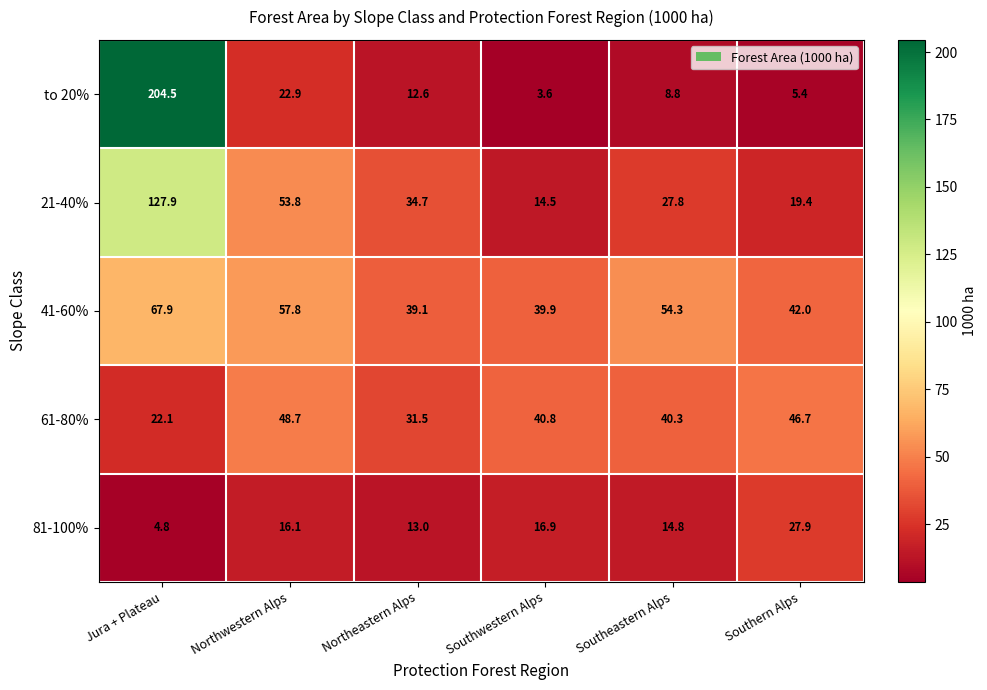

What value does the to 20% series have at Northwestern Alps?

22.9